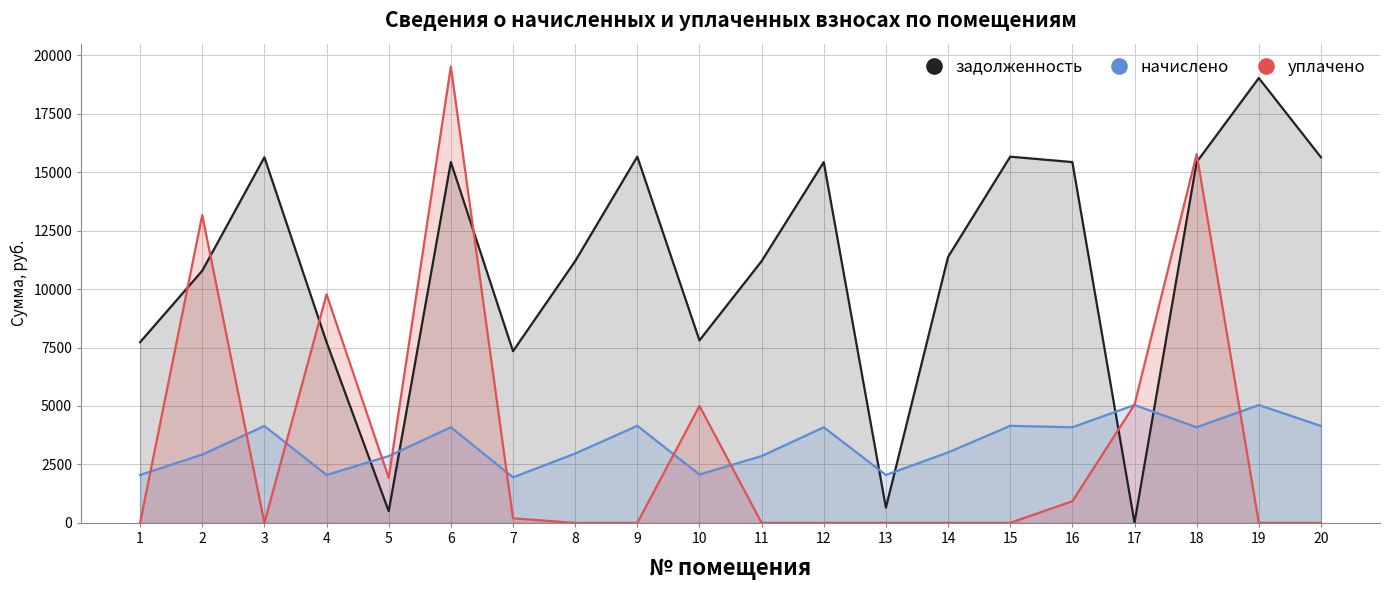

The начислено series shows 3680.2 at 1. True or false?

False